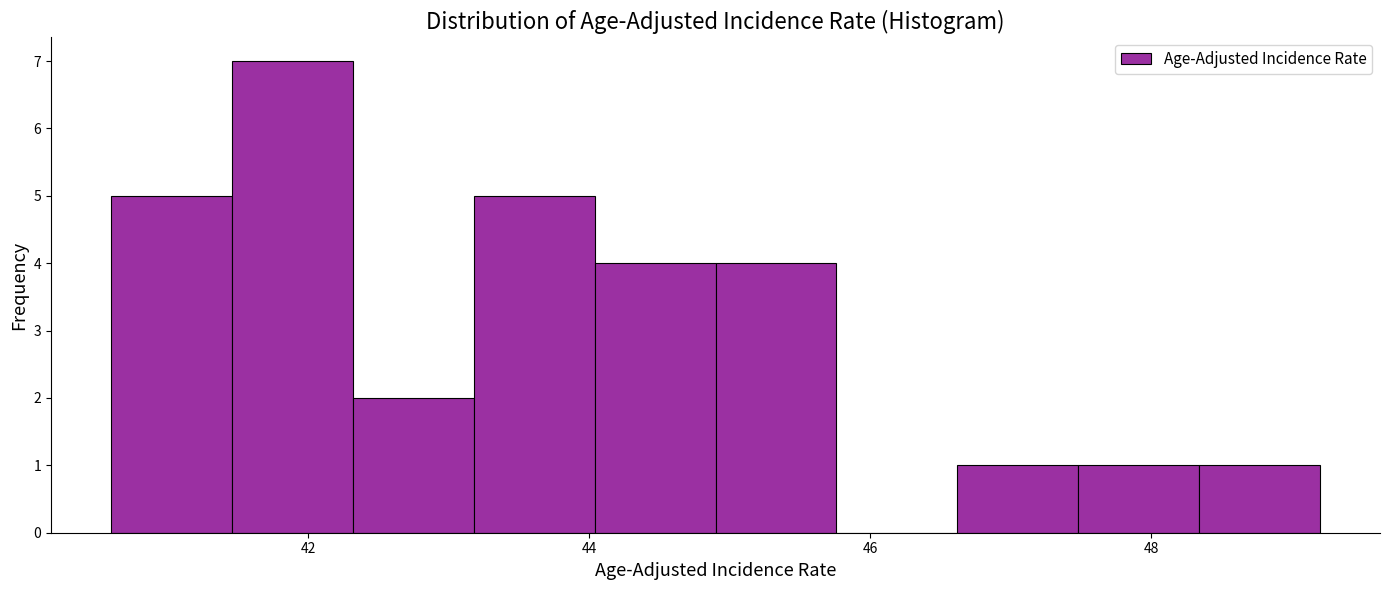

What is the height of the bar covering 47.48 to 48.34 on the x-axis? Neither the bar edges nor the heights are printed on the chart, so give them approximately, as read against the axes.

1